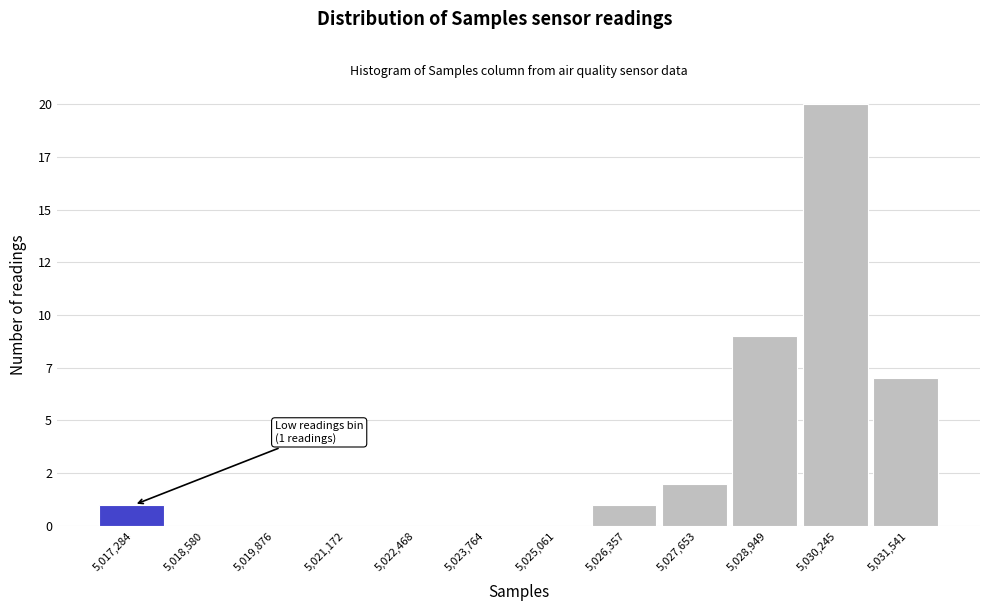

Are the bars horizontal?

No